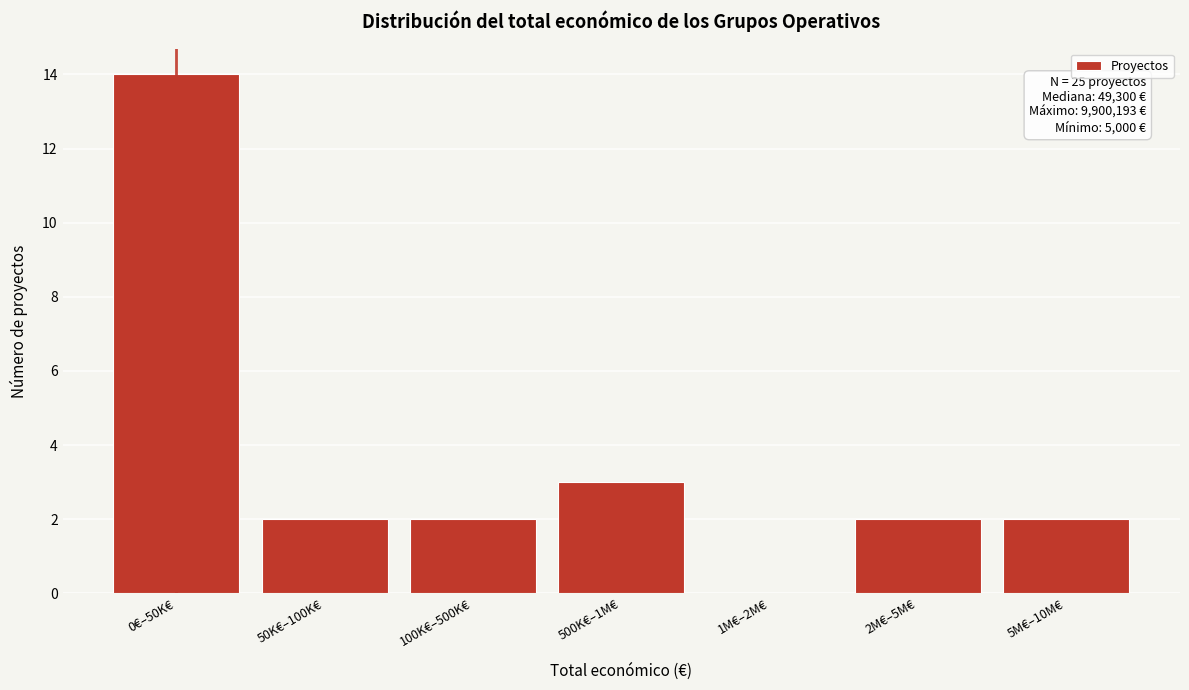

Reading left to right, extract all data points from this chart.

0€–50K€=14	50K€–100K€=2	100K€–500K€=2	500K€–1M€=3	1M€–2M€=0	2M€–5M€=2	5M€–10M€=2